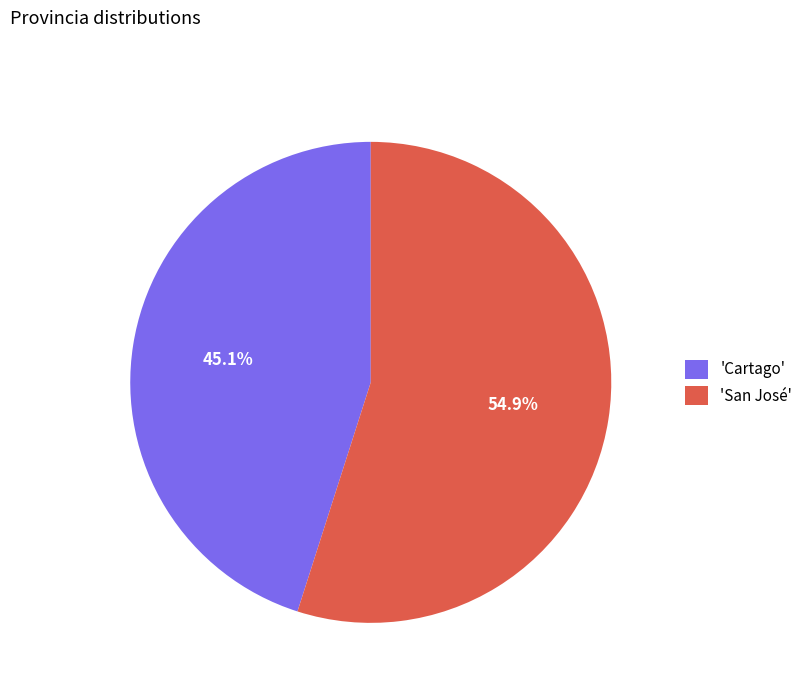

Which has a higher value, 'San José' or 'Cartago'?

'San José'